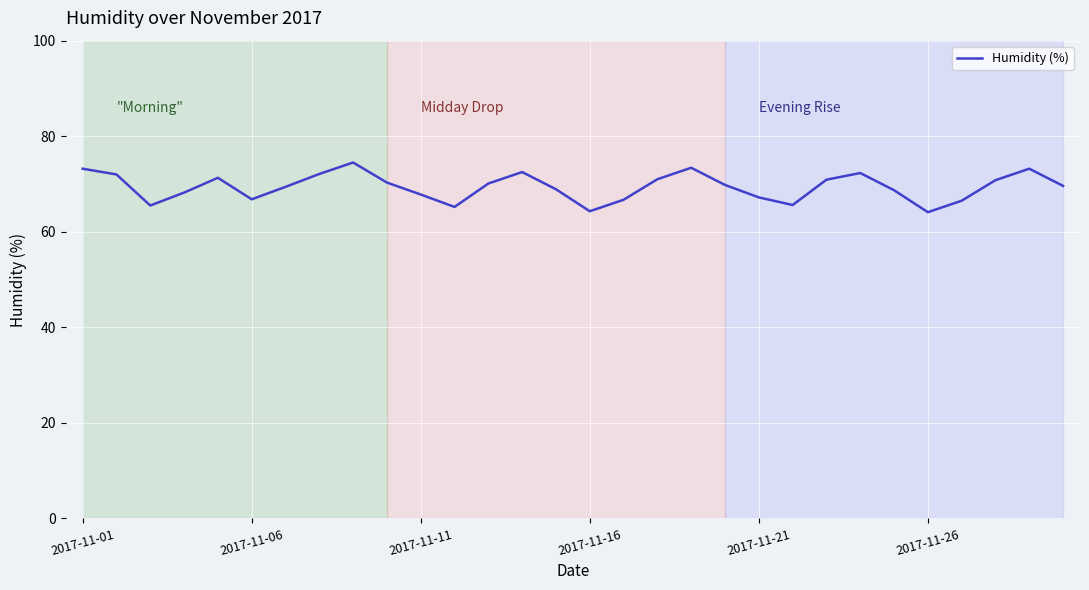

Is this an area chart (filled region under the line)?

No